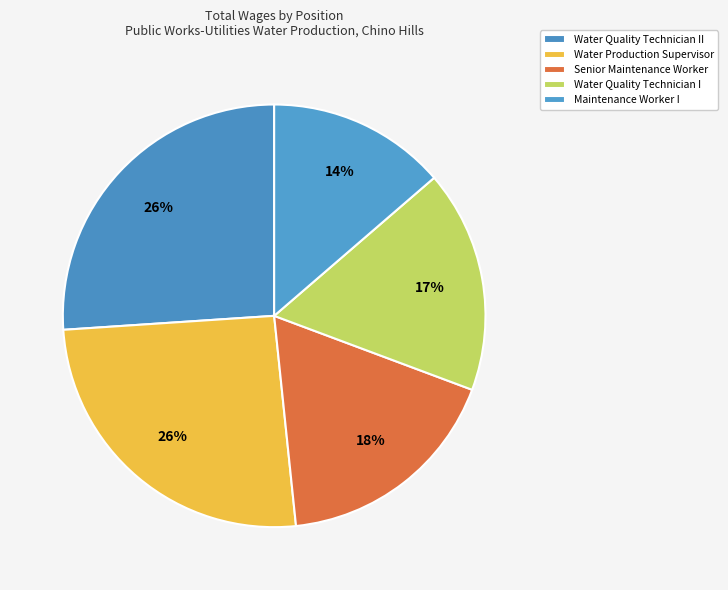

How many slices are in this pie chart?

5